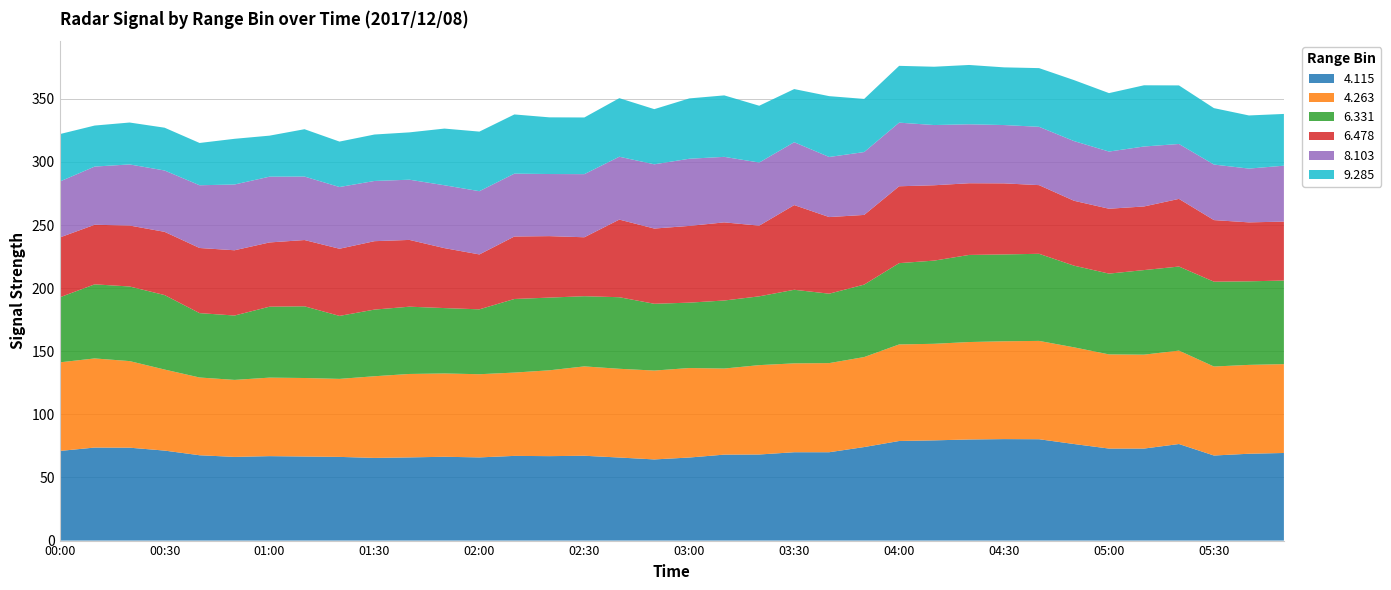

Reading left to right, extract all data points from this chart.

  4.115: 71.0	73.7	73.6	71.3	67.6	66.3	66.9	66.6	66.3	65.5	65.9	66.4	65.9	67.1	66.9	67.2	65.8	64.3	65.8	68.1	68.2	70.0	70.0	74.1	78.9	79.4	80.1	80.4	80.3	76.5	72.9	72.9	76.5	67.4	68.8	69.4
  4.263: 70.2	70.6	68.6	64.2	61.6	61.0	62.2	62.2	61.8	64.7	66.1	66.0	65.9	66.0	68.0	70.8	70.3	70.4	70.9	68.2	70.8	70.4	70.6	71.3	76.5	76.5	77.2	77.5	77.9	76.6	74.6	74.4	74.0	70.5	70.4	70.4
  6.331: 51.5	58.7	59.1	59.0	51.0	51.0	56.2	56.8	49.9	52.8	53.3	51.8	51.4	58.3	57.6	55.6	56.7	52.9	51.8	53.9	54.5	58.3	55.0	57.4	64.4	65.9	69.0	68.8	69.0	64.7	64.0	67.0	66.6	67.2	66.2	66.2
  6.478: 47.4	47.2	48.3	50.1	51.6	51.7	50.9	52.5	53.2	54.2	52.9	47.5	43.5	49.5	48.7	46.7	61.5	59.6	60.8	61.9	56.0	67.1	60.7	55.2	60.9	59.7	56.8	56.3	54.4	51.4	51.4	50.4	53.6	48.8	46.7	46.7
  8.103: 44.3	46.1	48.4	48.6	49.7	52.1	52.1	50.3	48.9	47.7	47.7	49.8	50.1	49.8	49.2	50.0	49.8	50.9	53.2	51.9	50.0	49.8	47.6	49.8	50.4	47.7	46.7	46.2	46.2	47.3	45.3	47.5	43.5	44.0	42.6	44.3
  9.285: 37.6	32.5	33.2	33.9	33.5	36.2	32.5	37.5	36.0	36.8	37.5	44.9	47.2	46.9	44.9	44.9	46.4	43.7	47.8	48.7	45.0	42.1	48.2	42.1	45.0	46.2	47.0	45.7	46.5	48.3	46.3	48.5	46.4	44.7	42.1	41.0